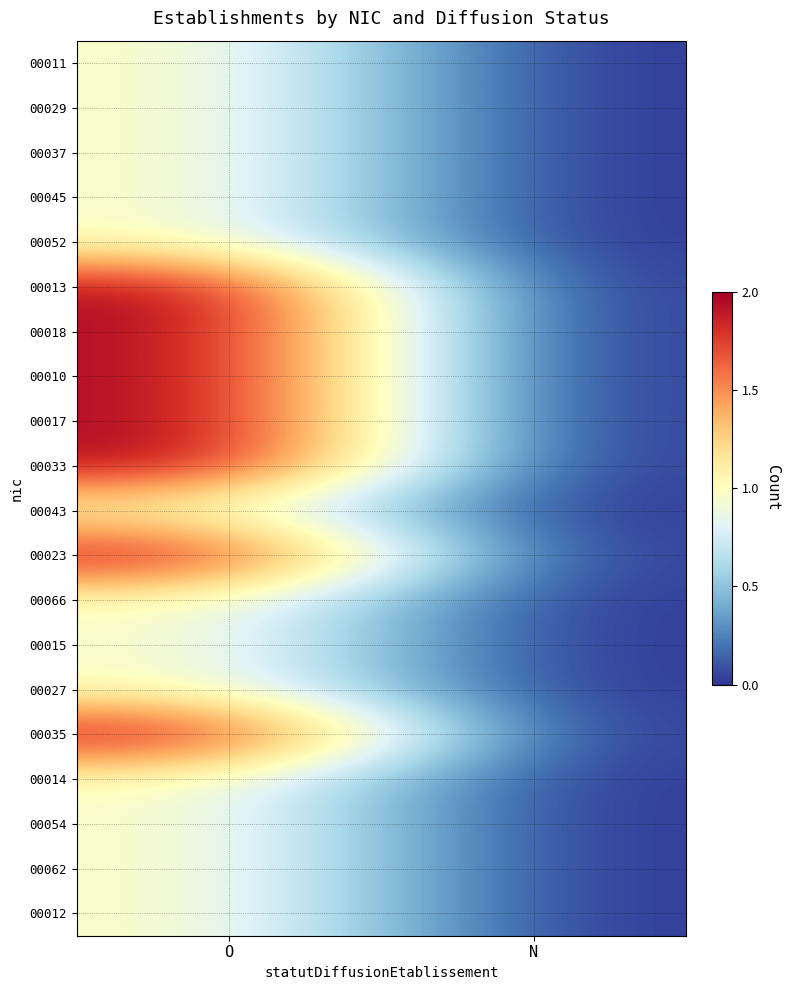

Which label corresponds to the smallest value in the chart?

N